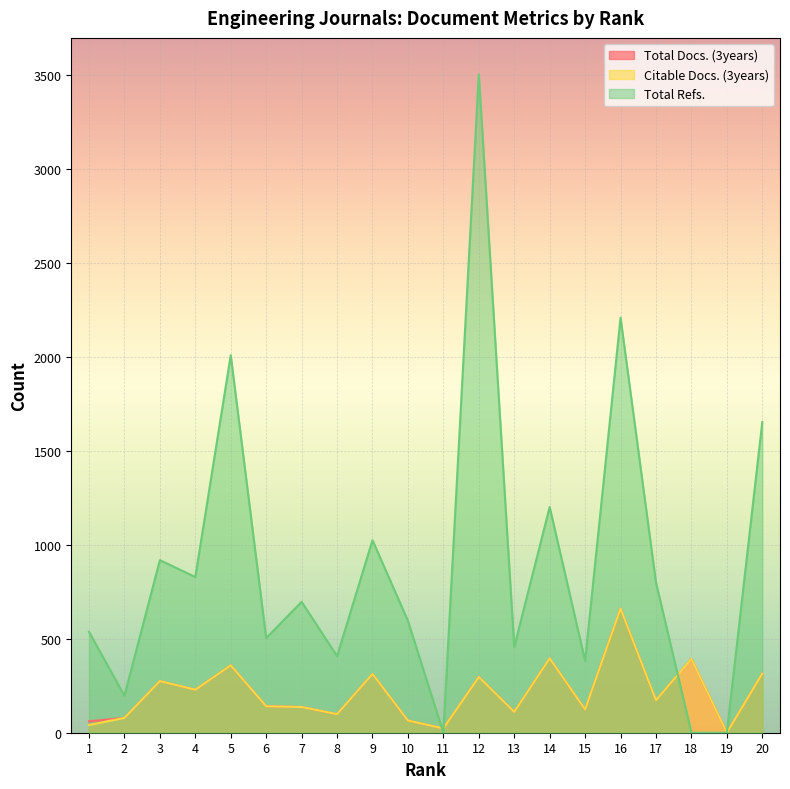

Does the chart display data point markers on the line(s)?

No